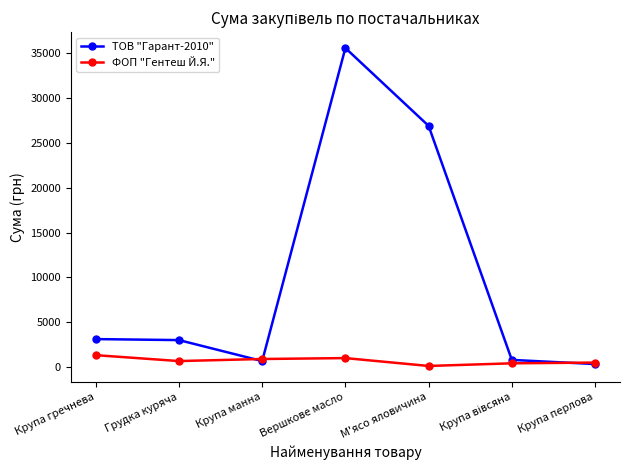

How many series are shown in this chart?

2